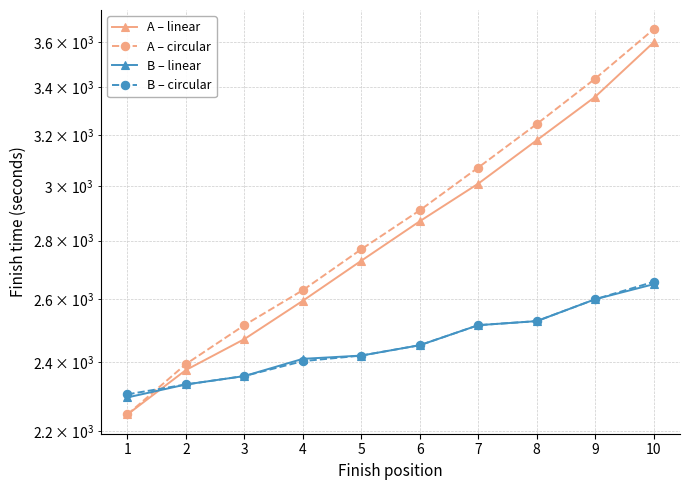

Read the A – linear value at 6, to the nearest 50.

2850